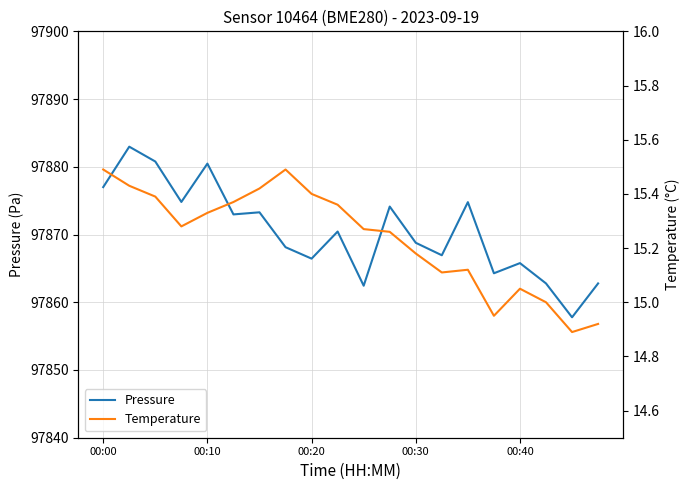

How many interior local peaks does the Pressure series have?

7